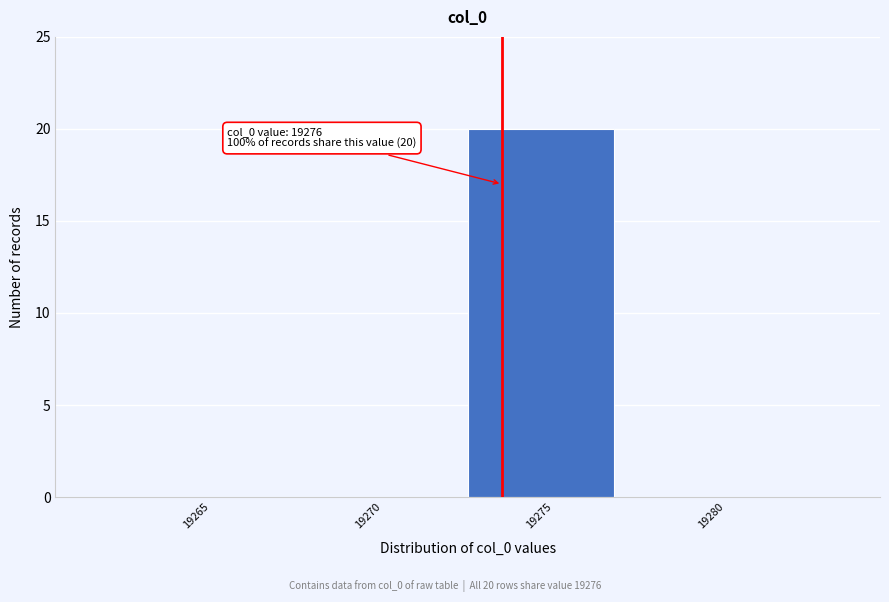

Reading right to left, extract all data points from this chart.

19280=0	19275=20	19270=0	19265=0